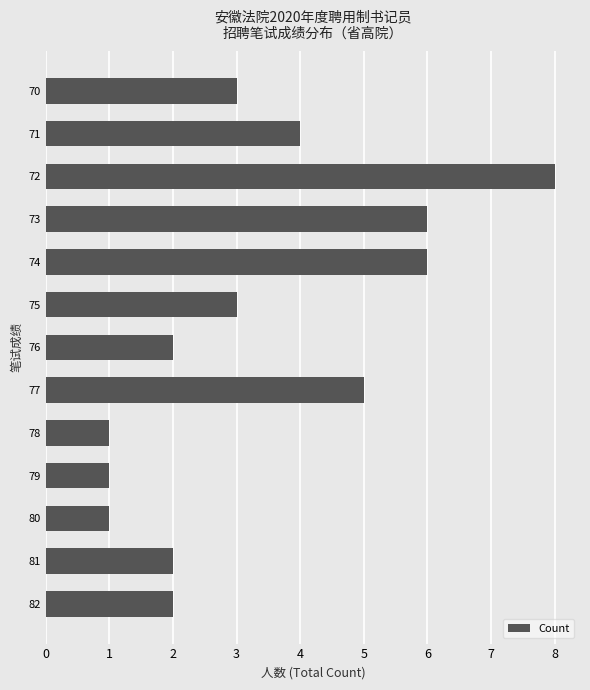

What value does the data have at 70?

3